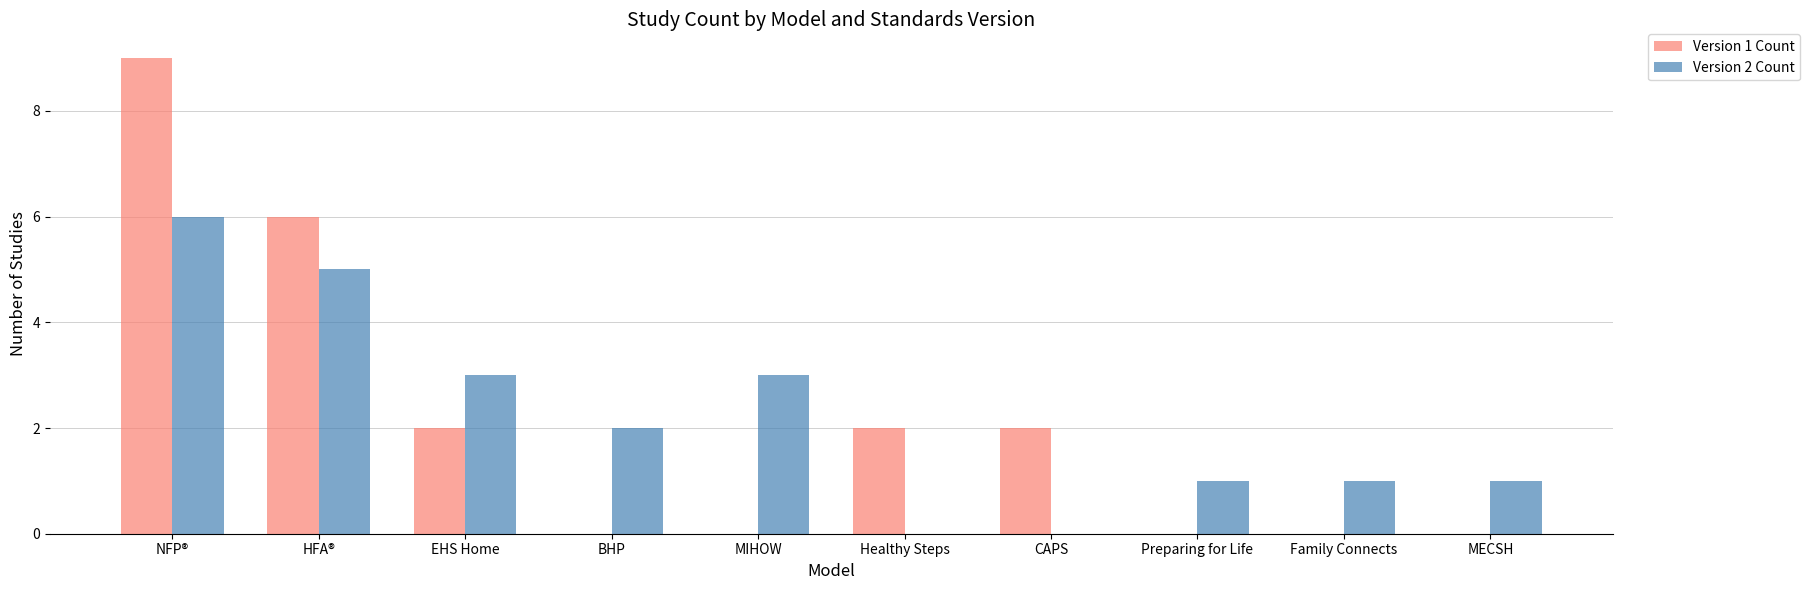

What are all the series names shown in the legend?

Version 1 Count, Version 2 Count